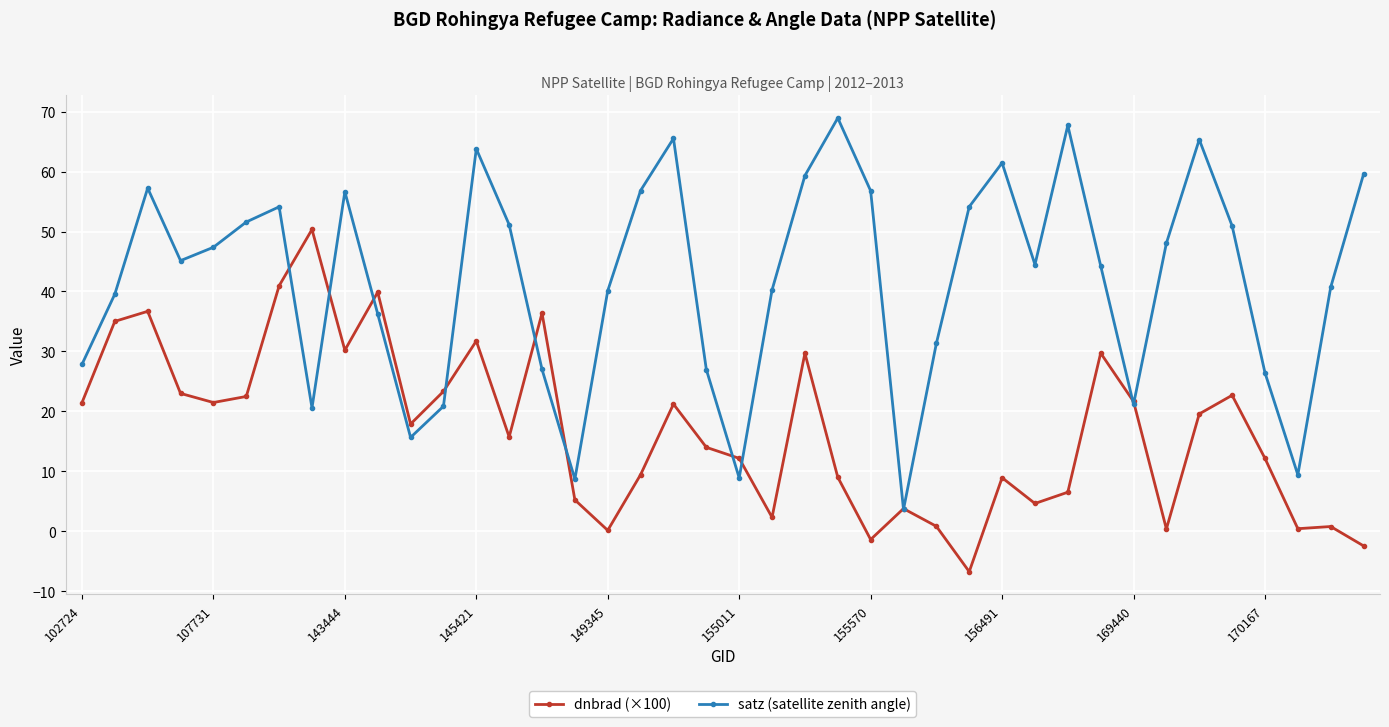

What are all the series names shown in the legend?

dnbrad (×100), satz (satellite zenith angle)